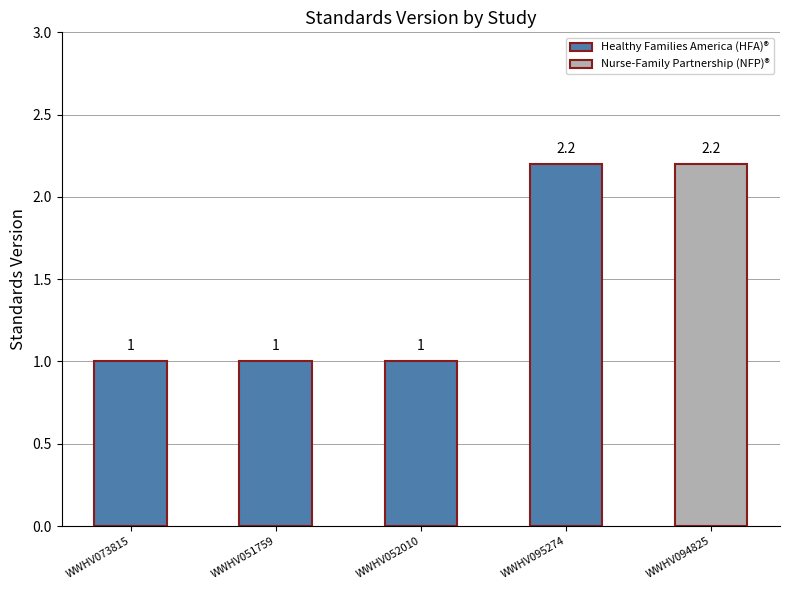

What is the minimum value shown in the chart?

1.0